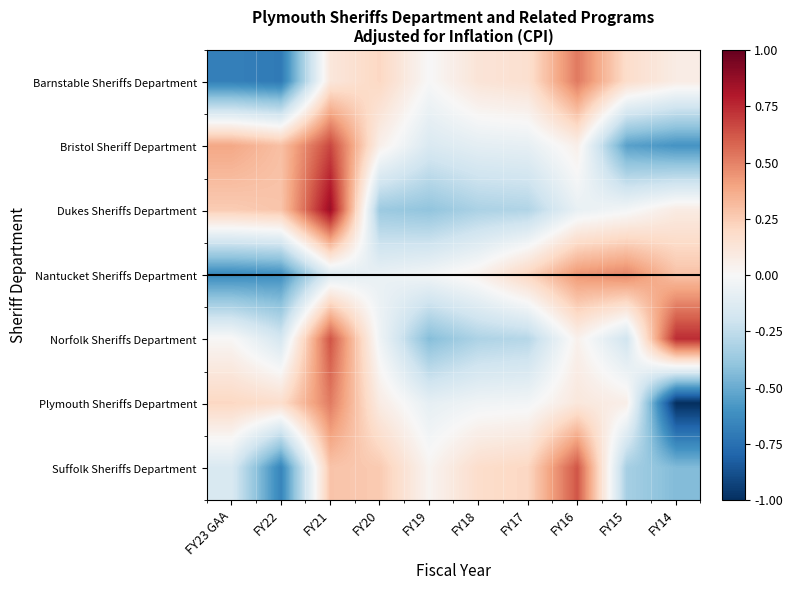

What is the smallest value displayed?

-1.0